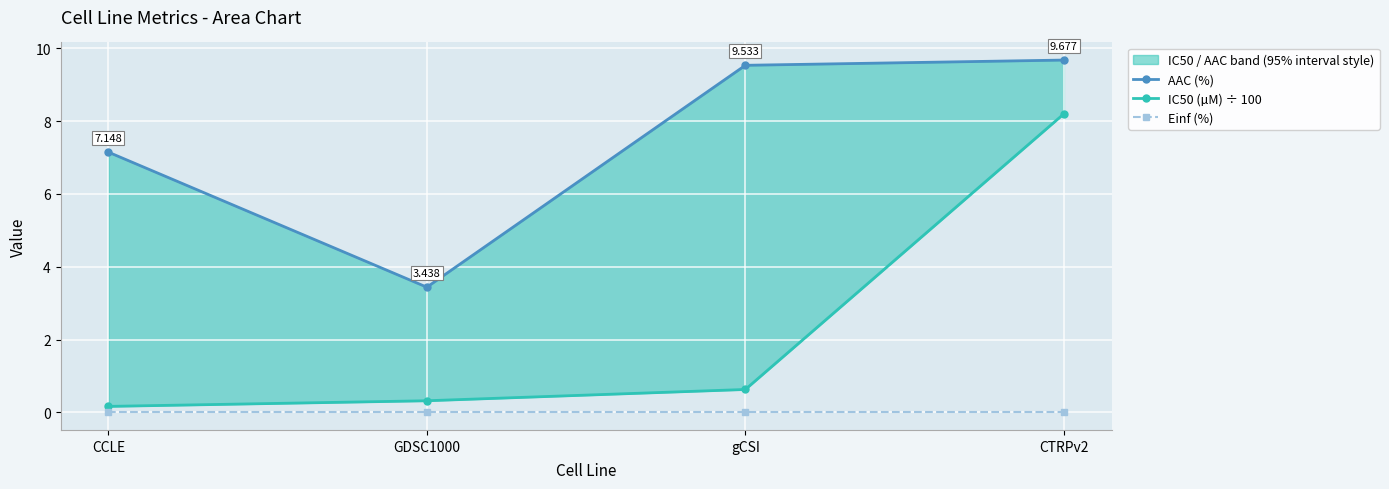

True or false: AAC (%) and Einf (%) cross at least once.

False